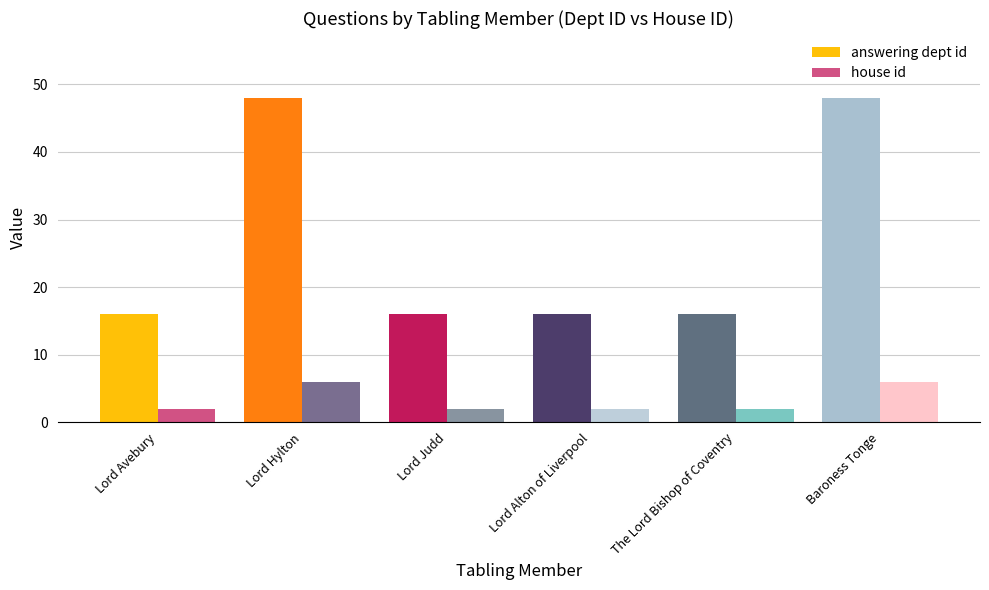

Which series has the largest total across all categories?

answering dept id